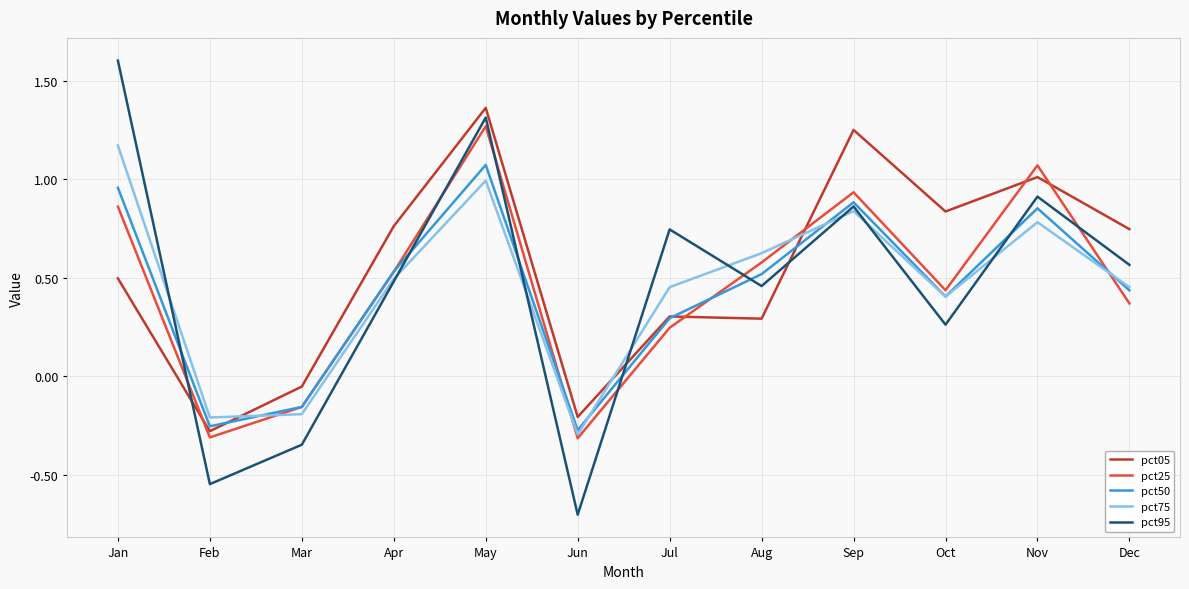

Which category has the lowest value across all series?

Jun